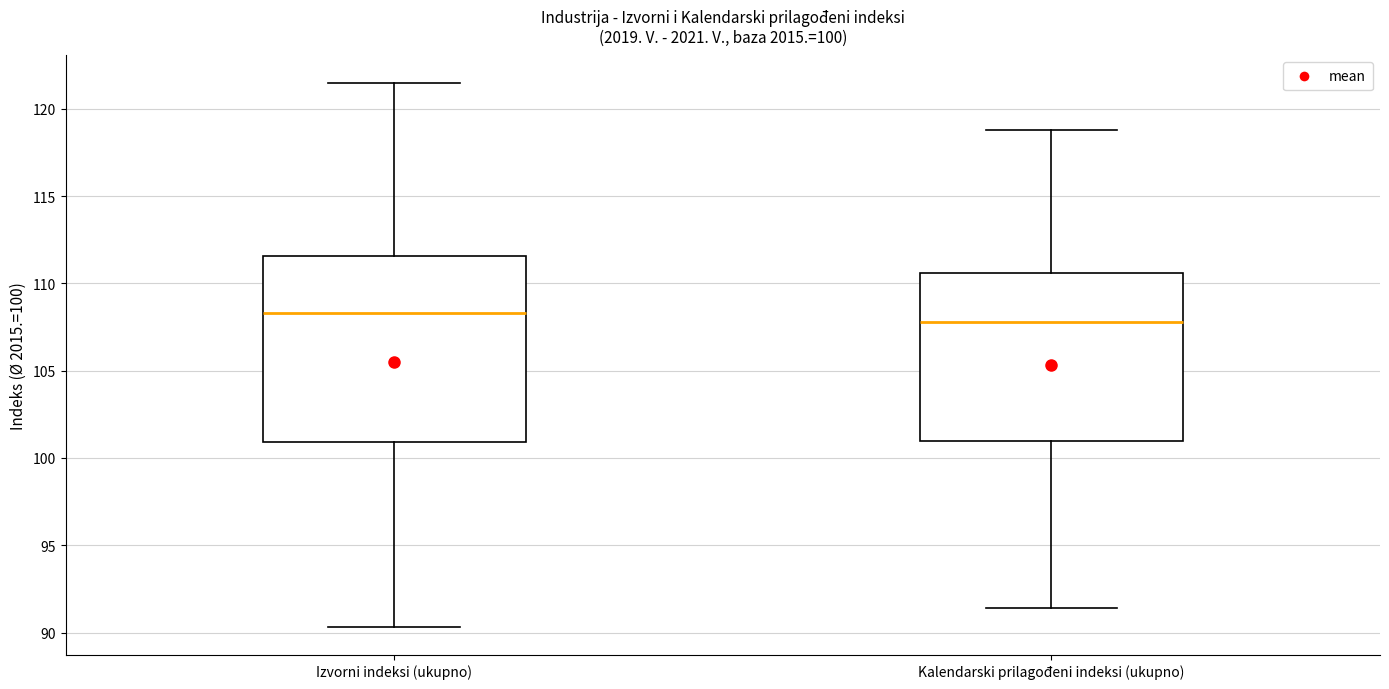

Comparing the boxes themselves (not the whiskers), which one is the tallest?

Izvorni indeksi (ukupno)